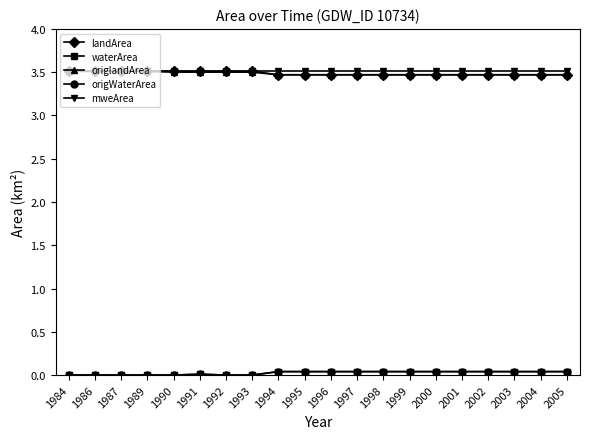

Rank the series by their maximum value, from lowest to highest.

waterArea, origWaterArea, landArea, origlandArea, mweArea